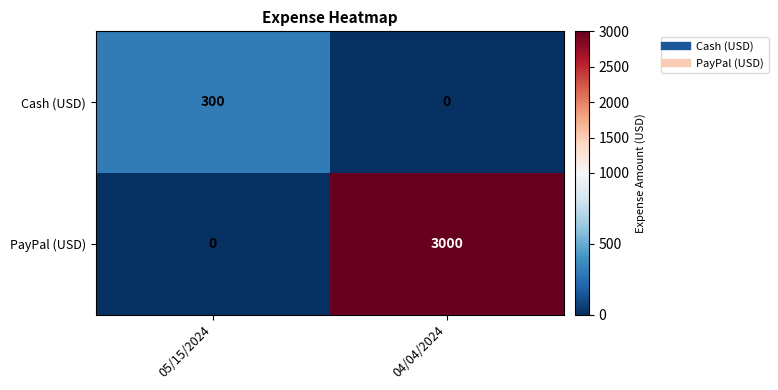

Which series changed the most between 05/15/2024 and 04/04/2024?

PayPal (USD)